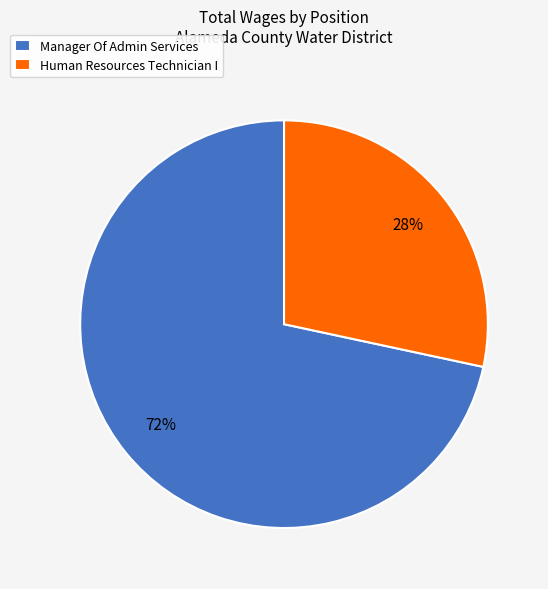

Which category has the smallest portion of the pie?

Human Resources Technician I